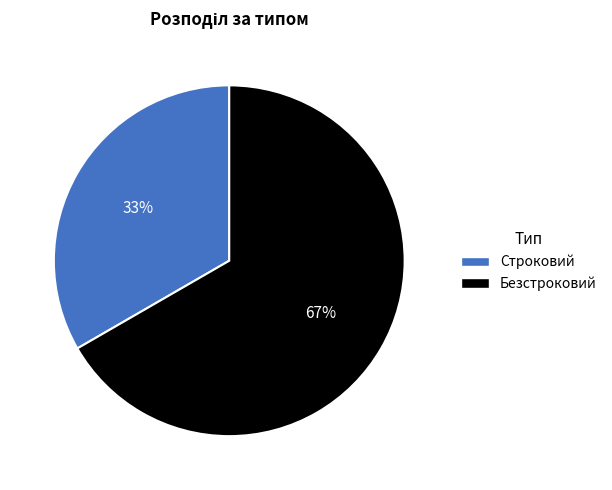

The Безстроковий slice represents 67% of the pie. True or false?

True